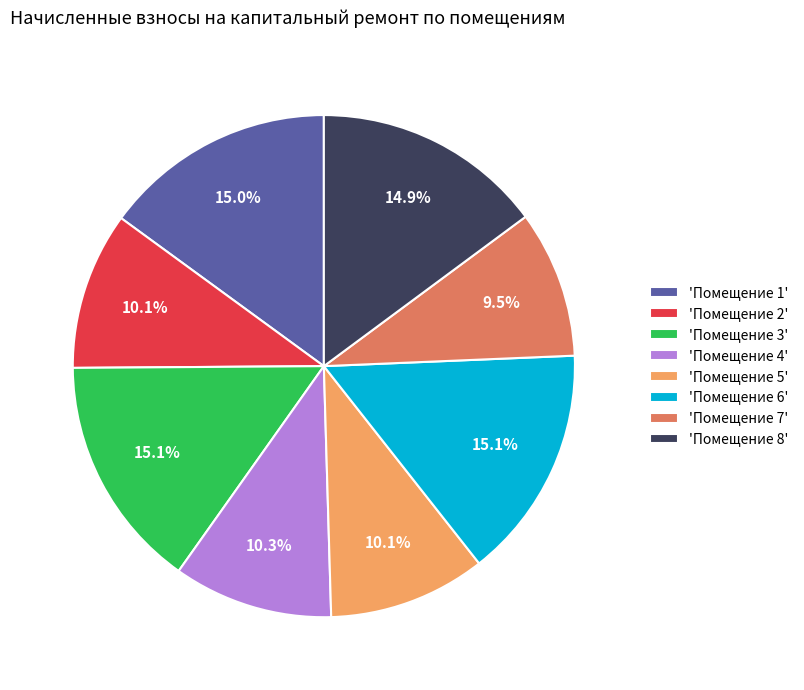

Is the sum of 'Помещение 2' and 'Помещение 3' greater than half?

No